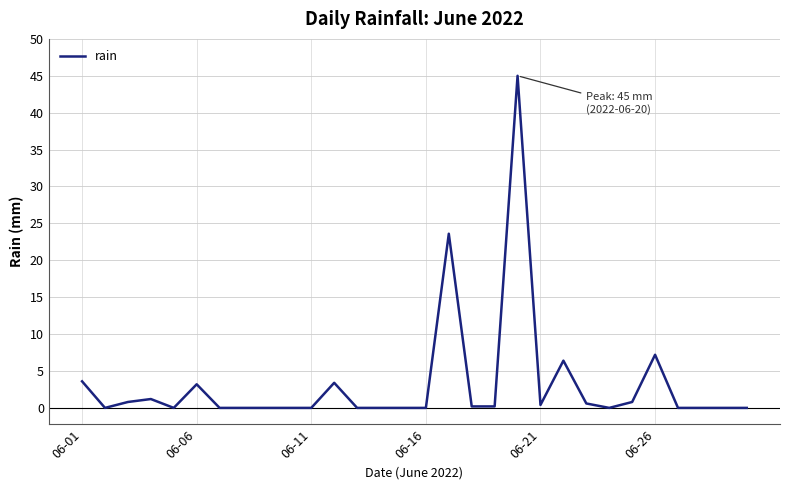

What is the greatest value displayed?

45.0